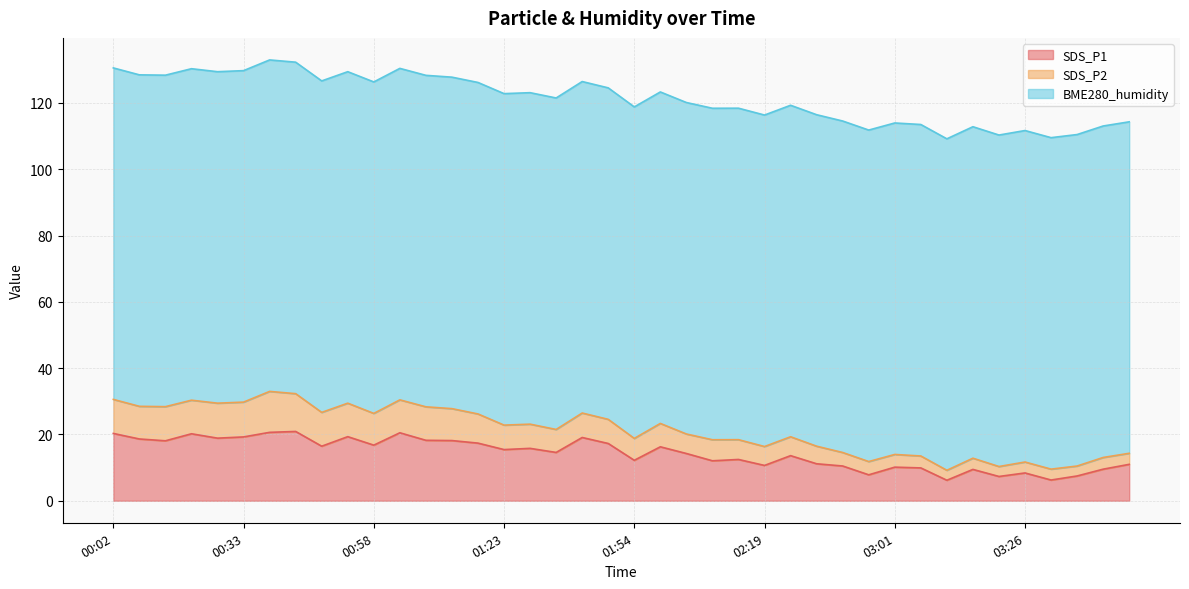

True or false: SDS_P2 and SDS_P1 intersect in this chart.

False